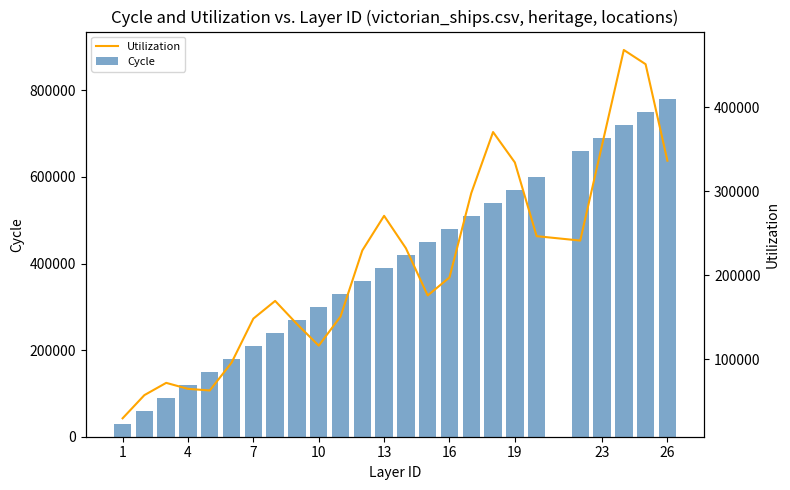

What is the difference between the second highest and minimum values in the Cycle series?

720000